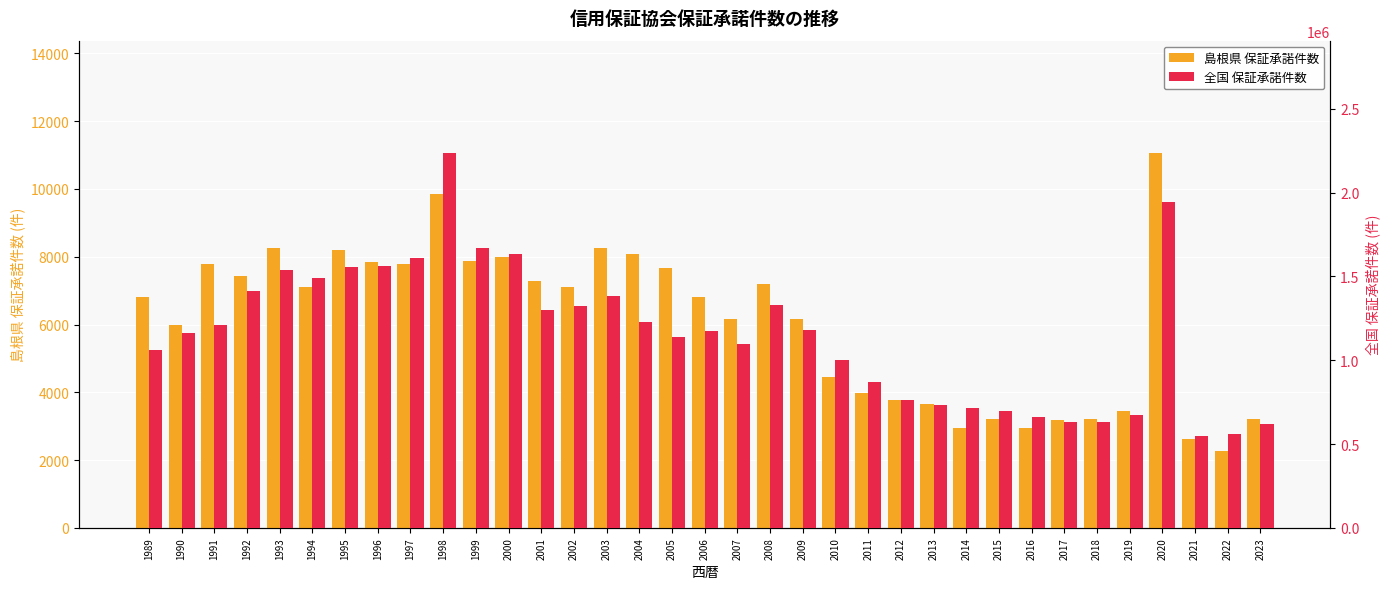

The 島根県 保証承諾件数 series shows 7271 at 2001. True or false?

True